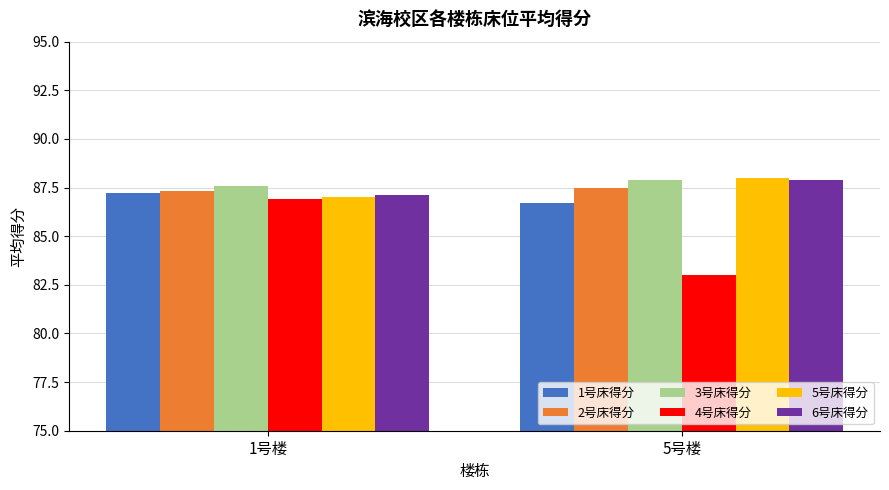

Where is 4号床得分 nearest to the value 84?

5号楼